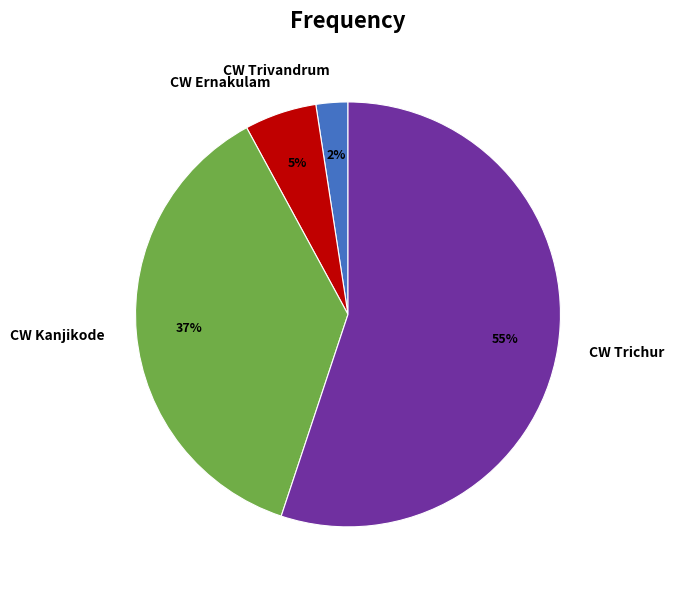

Which category has the smallest portion of the pie?

CW Trivandrum